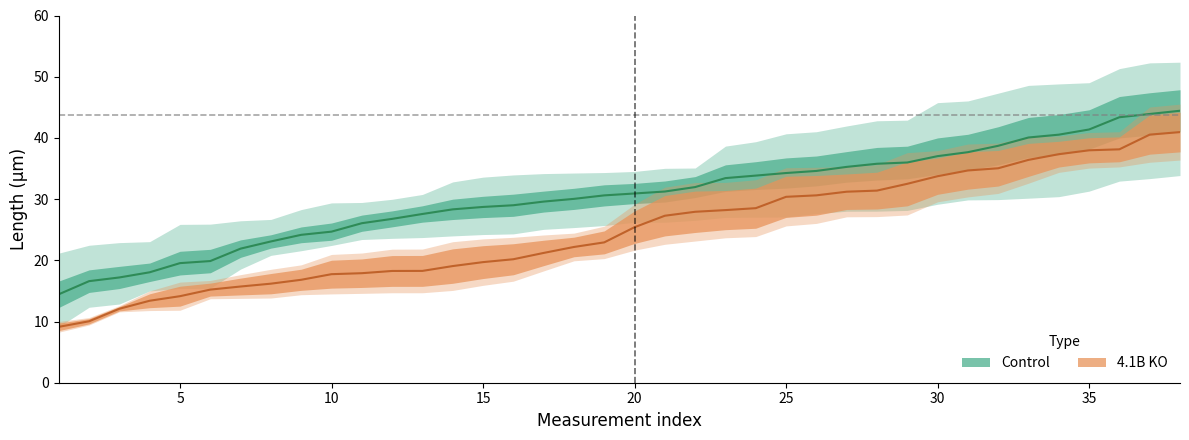

The Control_ROI3 series shows 42.7 at 10. True or false?

False